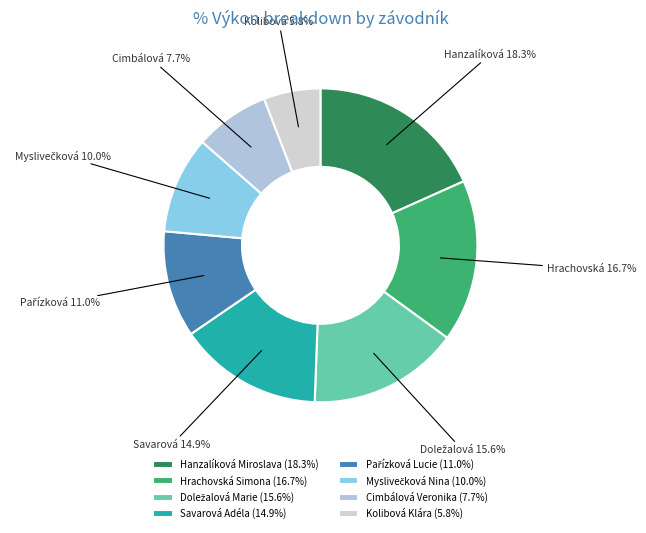

How many slices are in this pie chart?

8